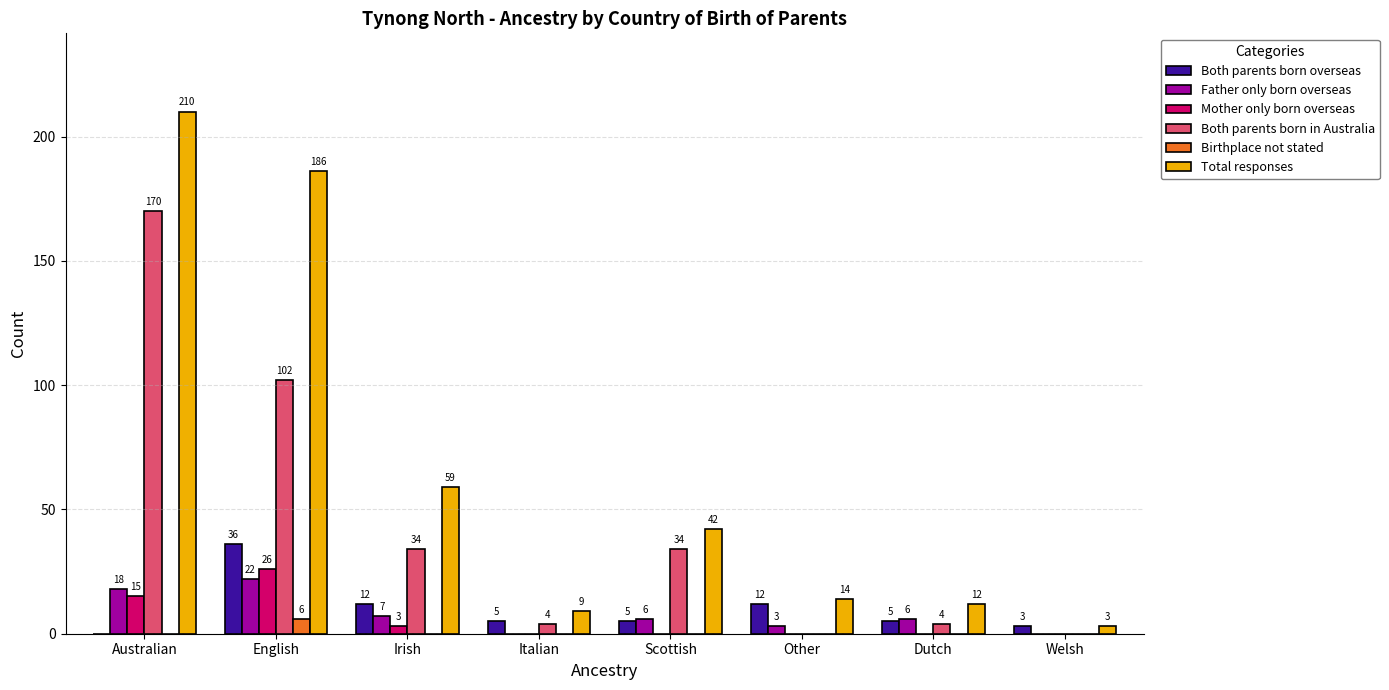

What is the maximum value shown in the chart?

210